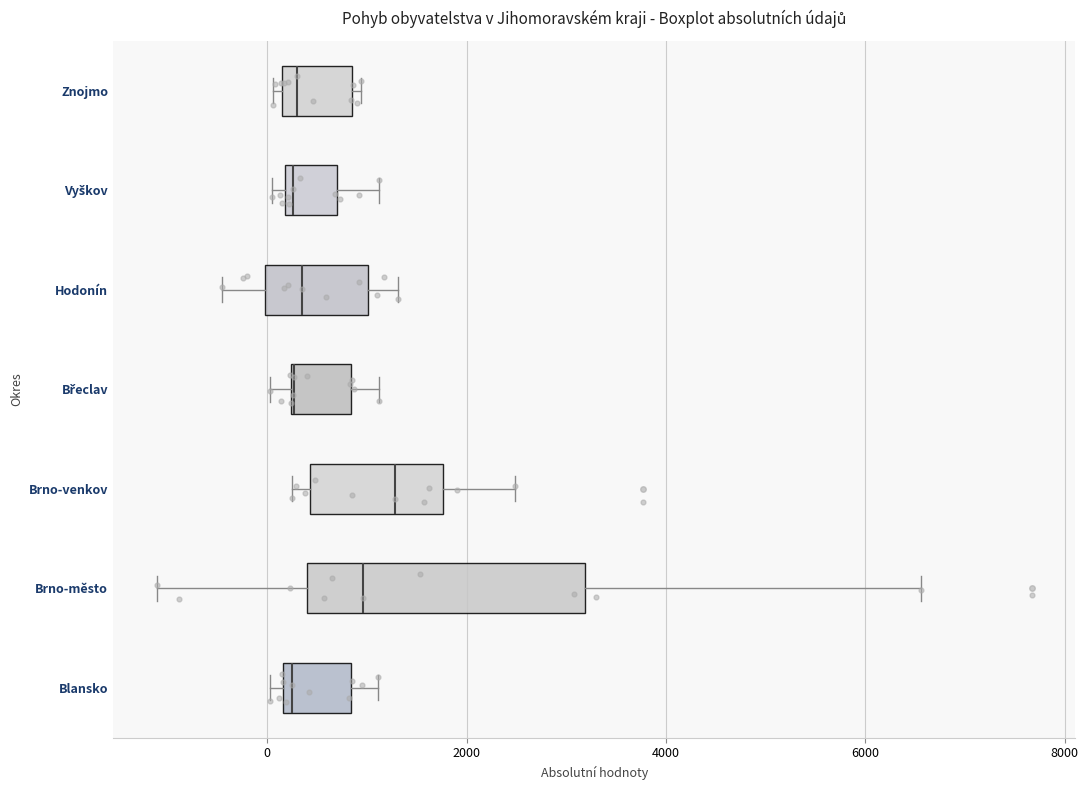

Reading bottom to top, transcribe this box plot: for each box, give where its median line is, the range the box spans, and where its two whiskers end, as read against the x-axis. The values are not printed on the chart, so give them approximately, as read against the axis.

Blansko: median 200 (just right of the box's left edge), box 200 to 800, whiskers 0 to 1200
Brno-město: median 1000, box 400 to 3200, whiskers -1200 to 6600
Brno-venkov: median 1200, box 400 to 1800, whiskers 200 to 2400
Břeclav: median 200 (drawn on the box's left edge), box 200 to 800, whiskers 0 to 1200
Hodonín: median 400, box 0 to 1000, whiskers -400 to 1400
Vyškov: median 200 (just right of the box's left edge), box 200 to 800, whiskers 0 to 1200
Znojmo: median 200 (just right of the box's left edge), box 200 to 800, whiskers 0 to 1000